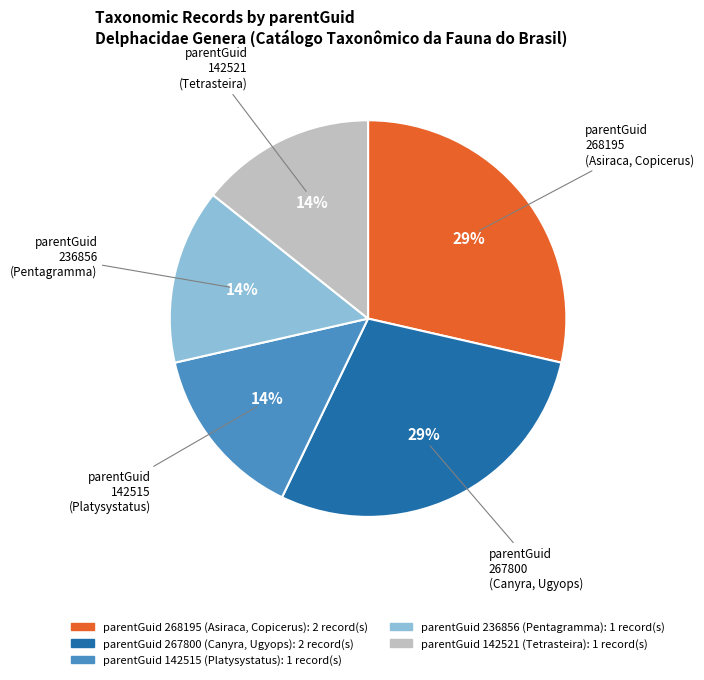

To the nearest percent, what is the average slice percentage?

20%